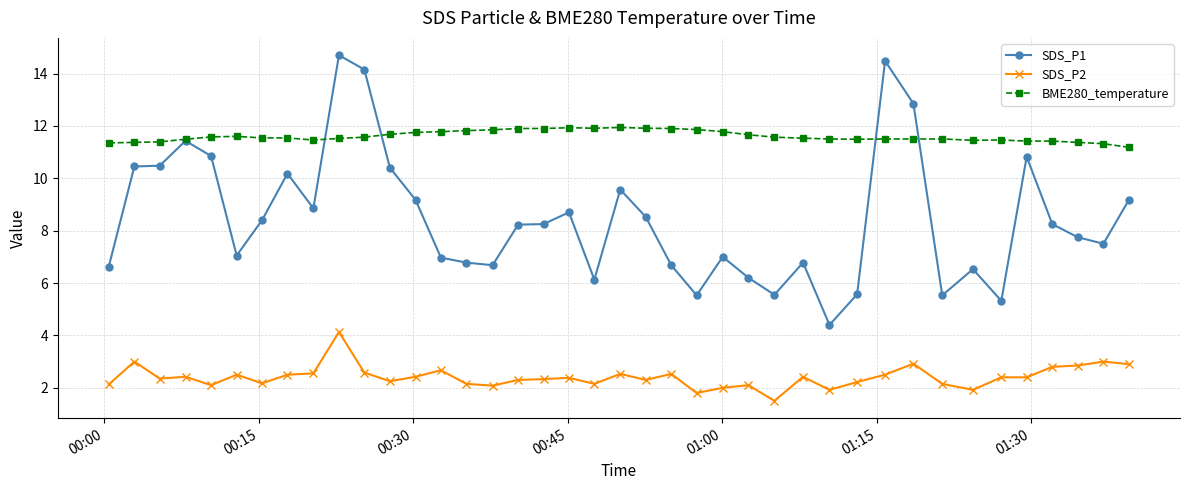

What is the value of the SDS_P2 point at the 7th from the left?

2.2